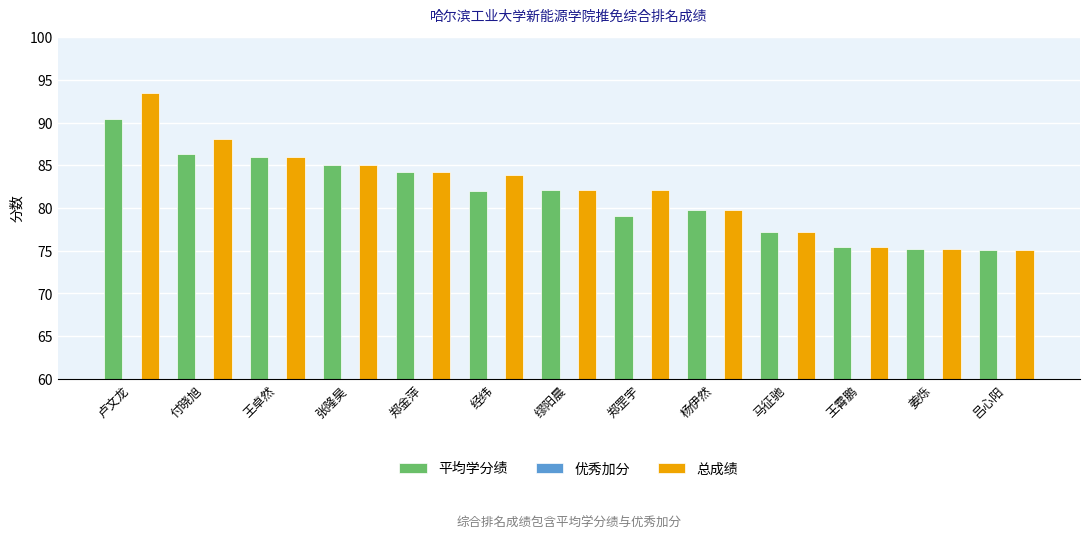

What are all the series names shown in the legend?

平均学分绩, 优秀加分, 总成绩